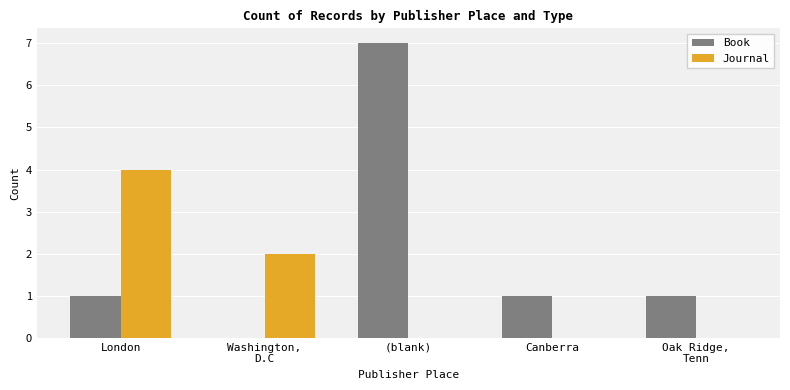

The value of Journal at (blank) is 2. True or false?

False